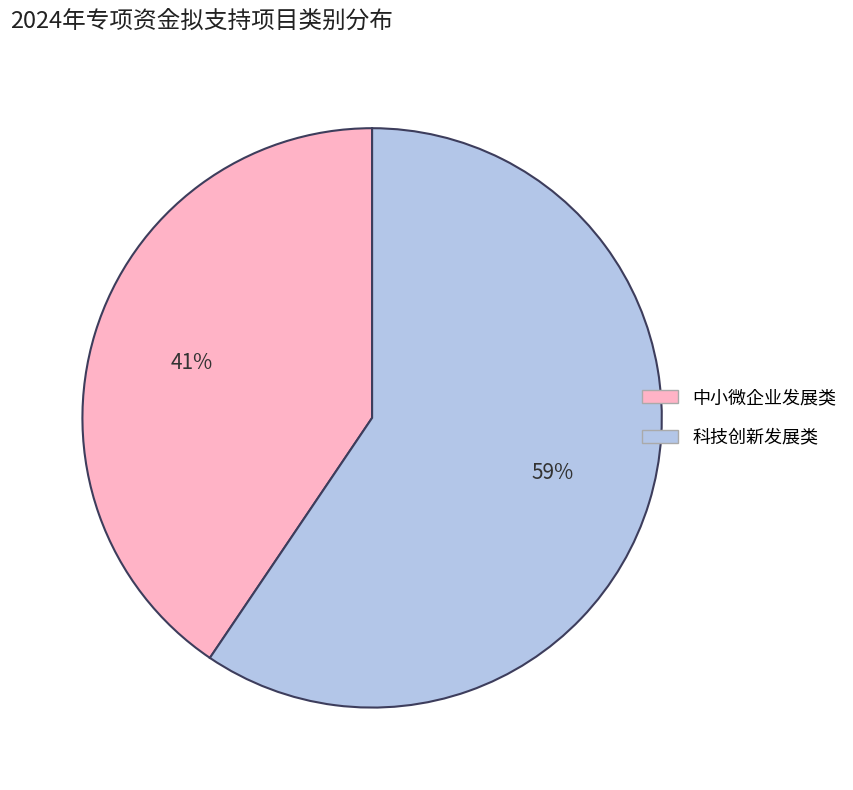

Count the number of slices in the pie.

2